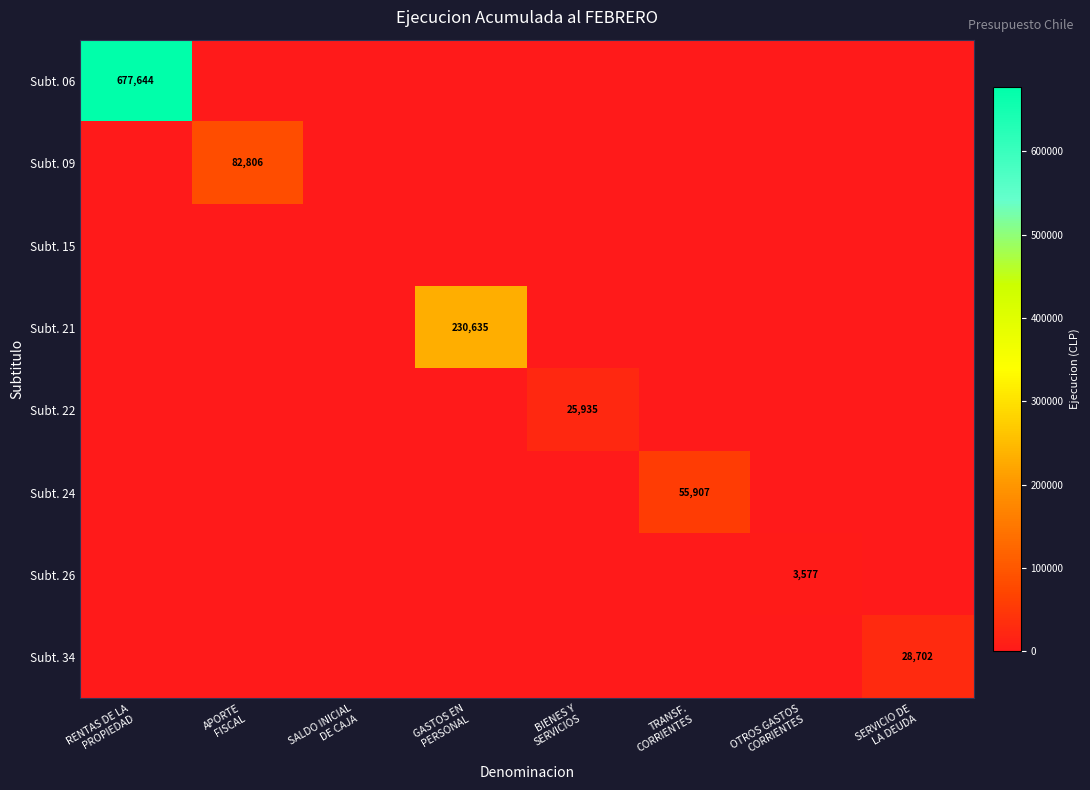

What is the spread (max minus min) of values at OTROS GASTOS
CORRIENTES?

3577